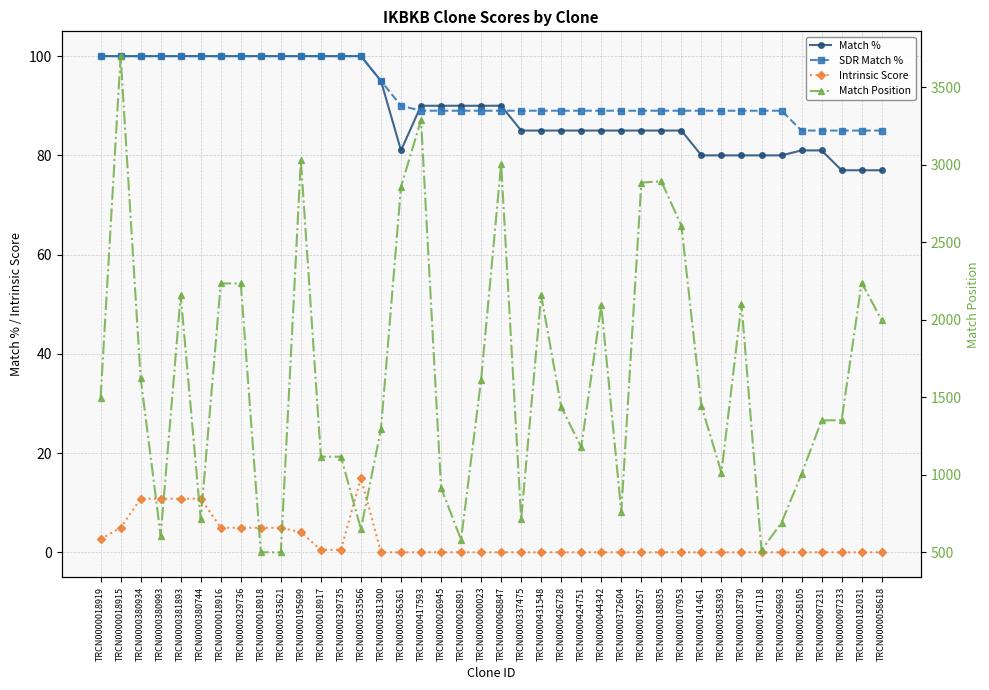

Which series has the widest spread of values?

Match Position